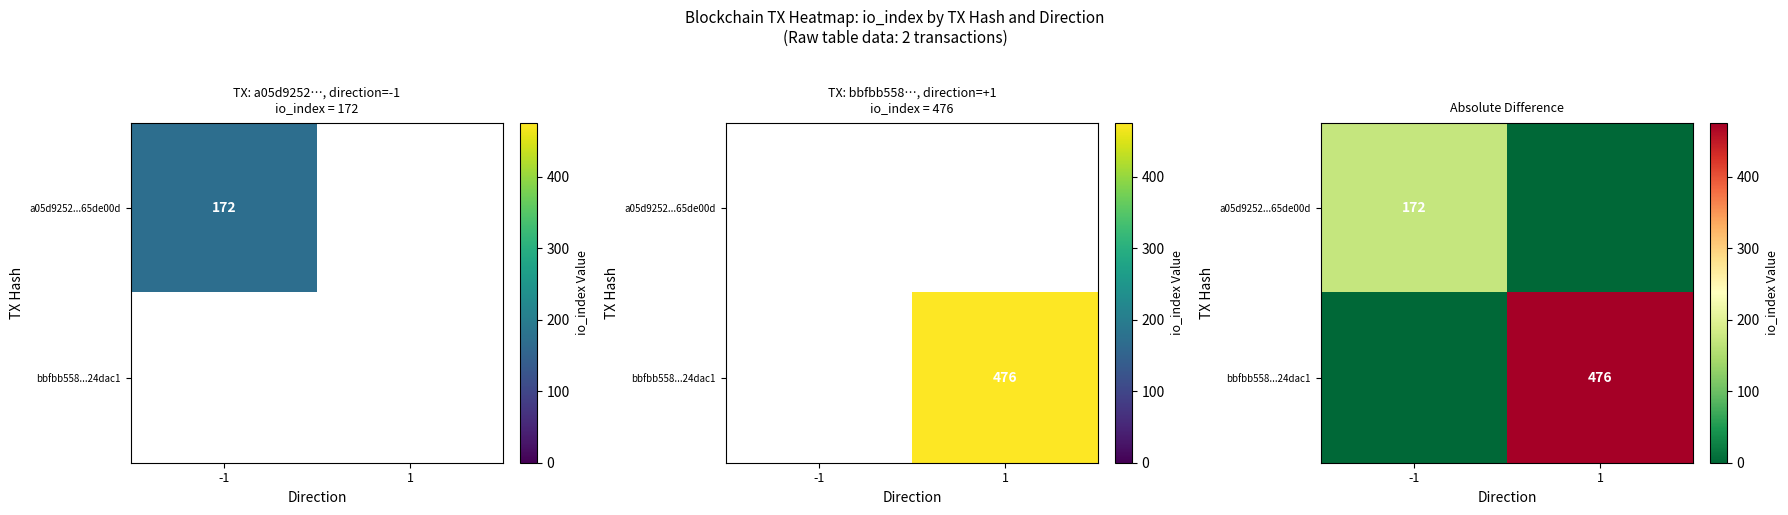

Which series has the largest total across all categories?

bbfbb558...24dac1